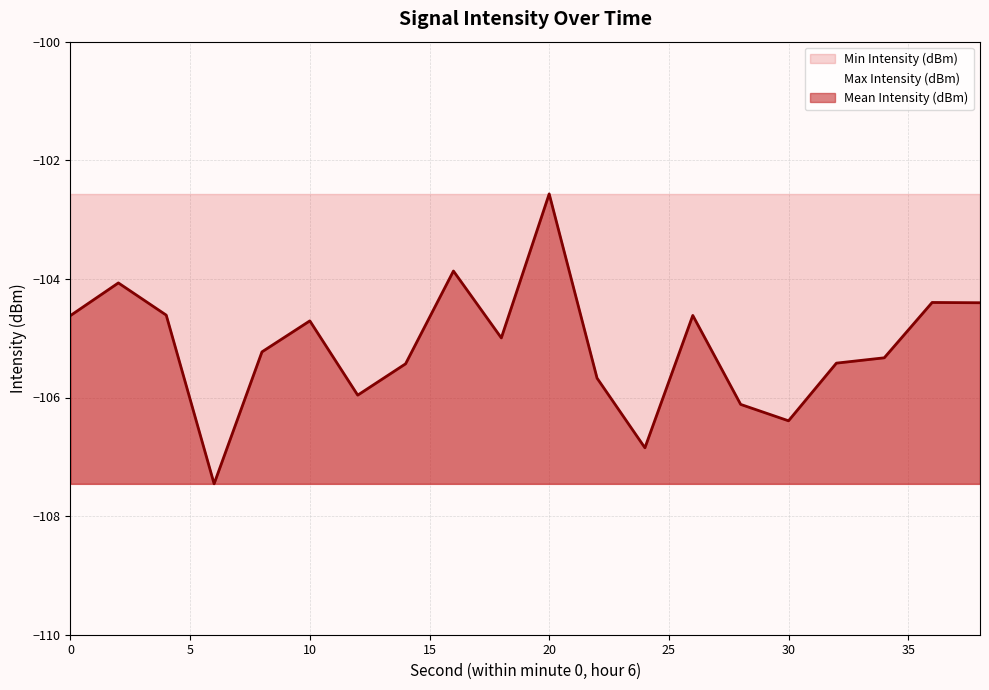

Does the chart display data point markers on the line(s)?

No